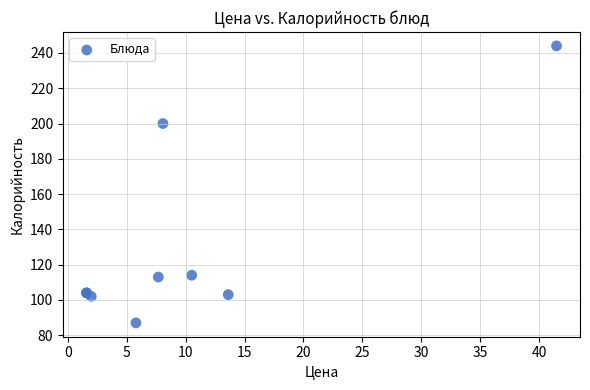

What Y value in the scatter plot is closest to 165?

200